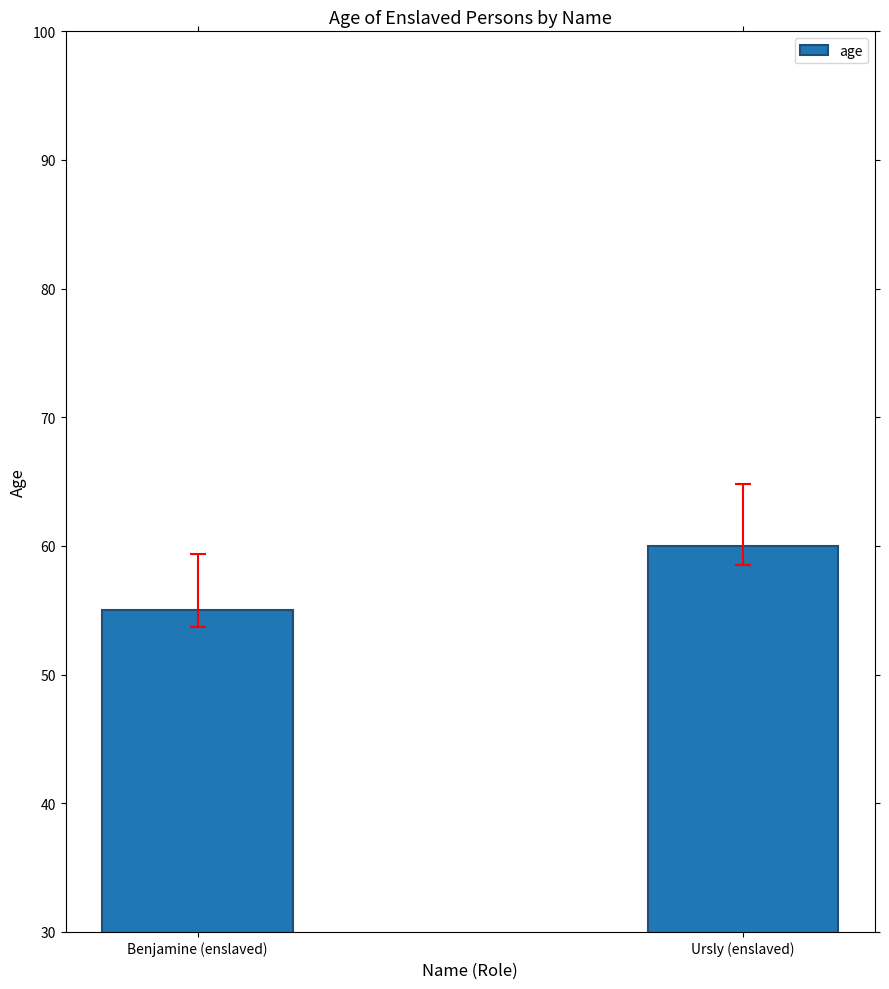

What is the greatest value displayed?

60